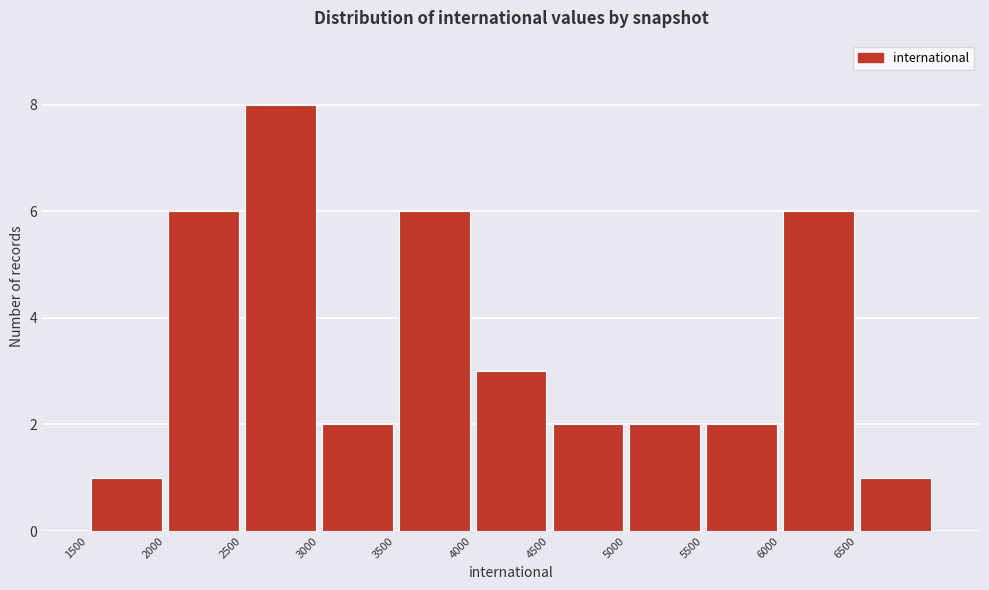

Reading left to right, transcribe this chart: for each bar, give the range it covers on the x-axis and its height. The values are not printed on the chart, so give them approximately, as read against the axis.

1500 to 2000: 1
2000 to 2500: 6
2500 to 3000: 8
3000 to 3500: 2
3500 to 4000: 6
4000 to 4500: 3
4500 to 5000: 2
5000 to 5500: 2
5500 to 6000: 2
6000 to 6500: 6
6500 to 7000: 1